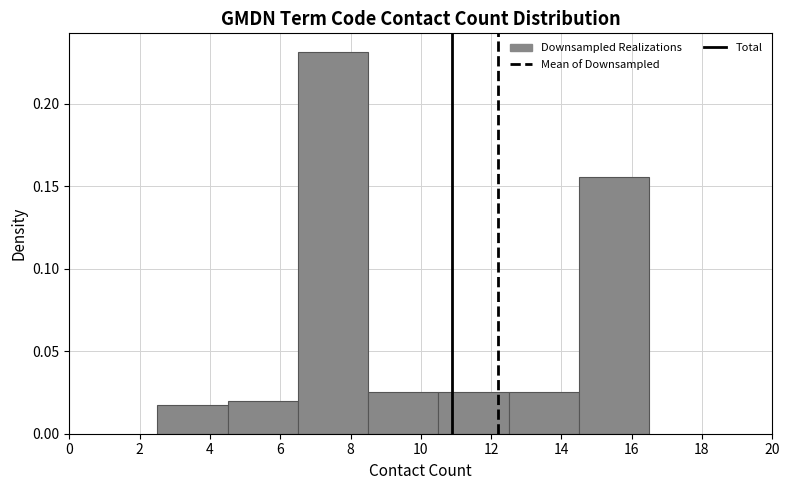

Reading left to right, list every bar in this chart as the range it spans on the x-axis followed by its height. The values are not printed on the chart, so give them approximately, as read against the axis.

2.5 to 4.5: 0.020
4.5 to 6.5: 0.020
6.5 to 8.5: 0.230
8.5 to 10.5: 0.025
10.5 to 12.5: 0.025
12.5 to 14.5: 0.025
14.5 to 16.5: 0.155